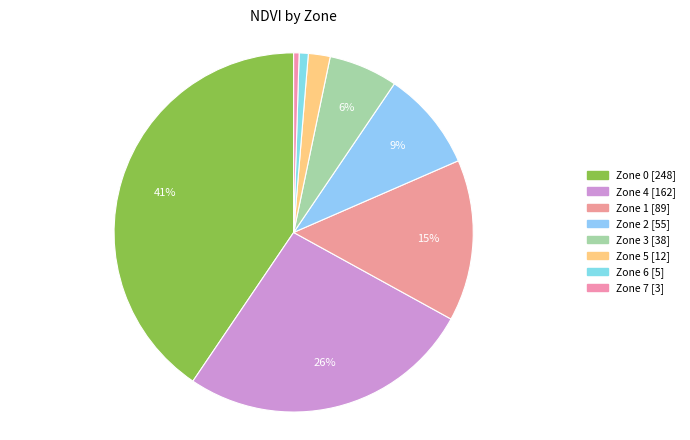

How many slices are in this pie chart?

8